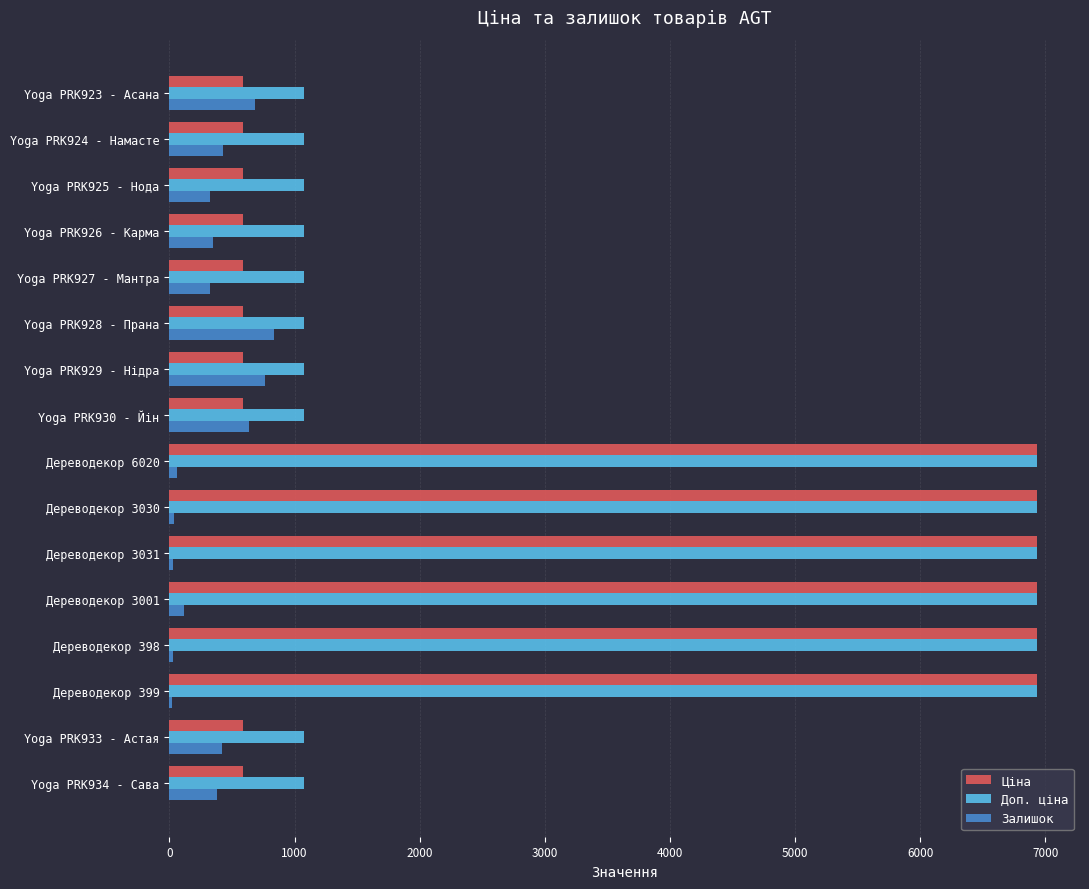

Is the value of Доп. ціна at Yoga PRK924 - Намасте greater than the value of Залишок at Дереводекор 3030?

Yes